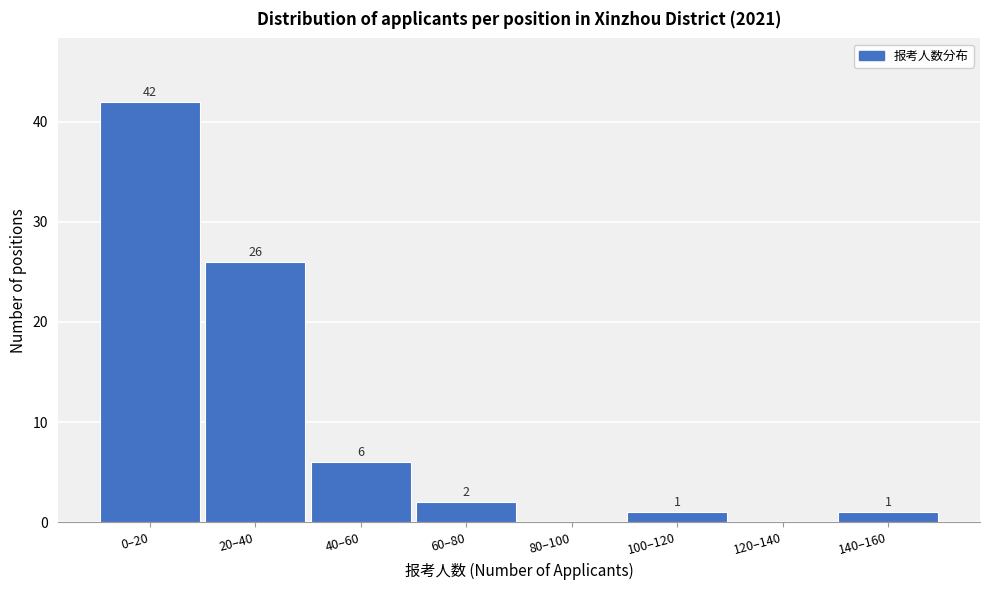

Reading right to left, extract all data points from this chart.

140–160=1	120–140=0	100–120=1	80–100=0	60–80=2	40–60=6	20–40=26	0–20=42